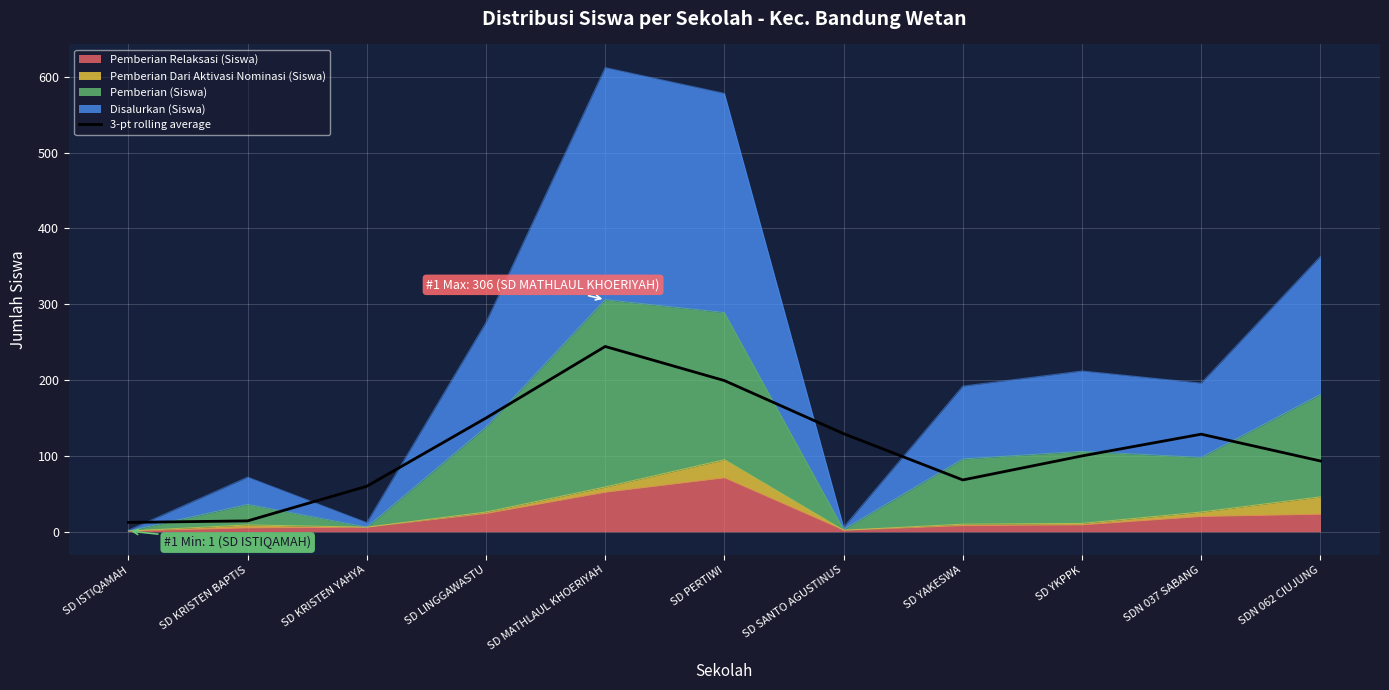

What is the difference between the values at SD KRISTEN YAHYA and SD KRISTEN BAPTIS?

45.7